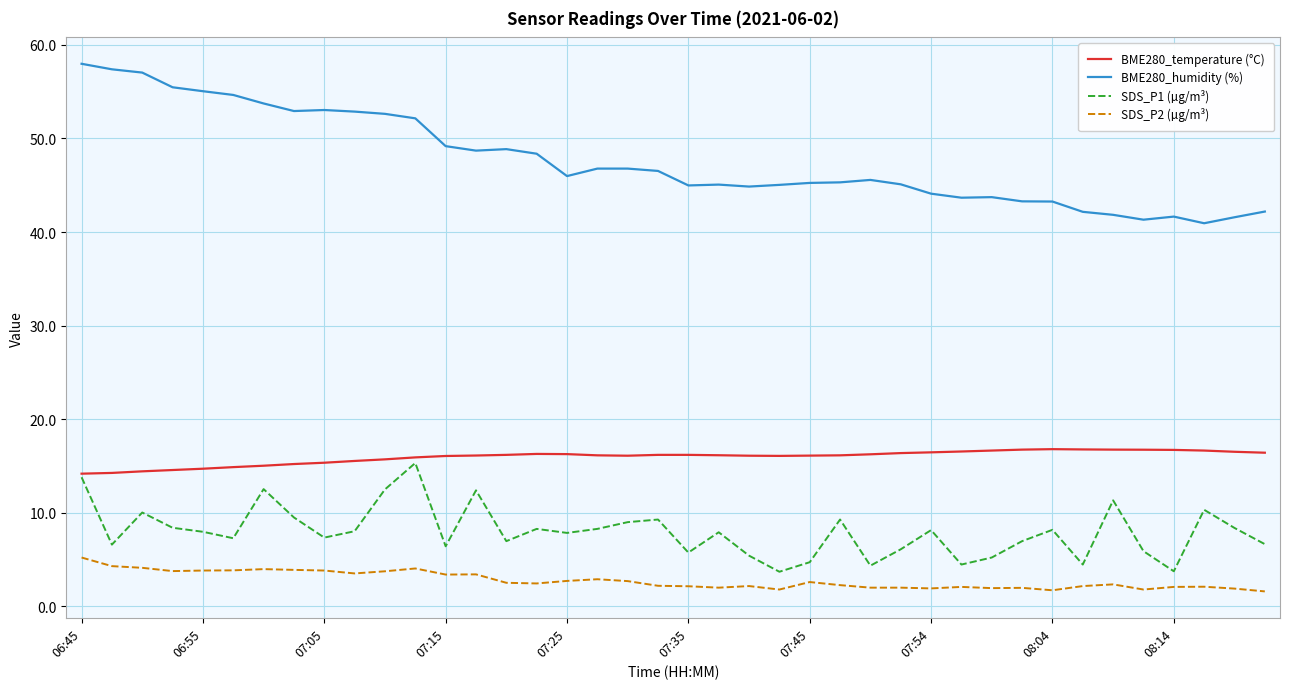

What is the minimum value shown in the chart?

1.6